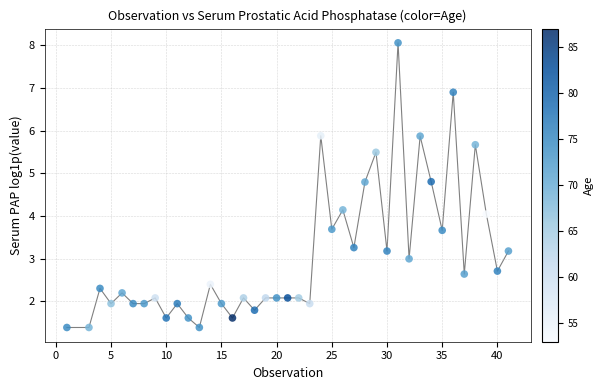

What is the range of X values (max minus min)?

40.0